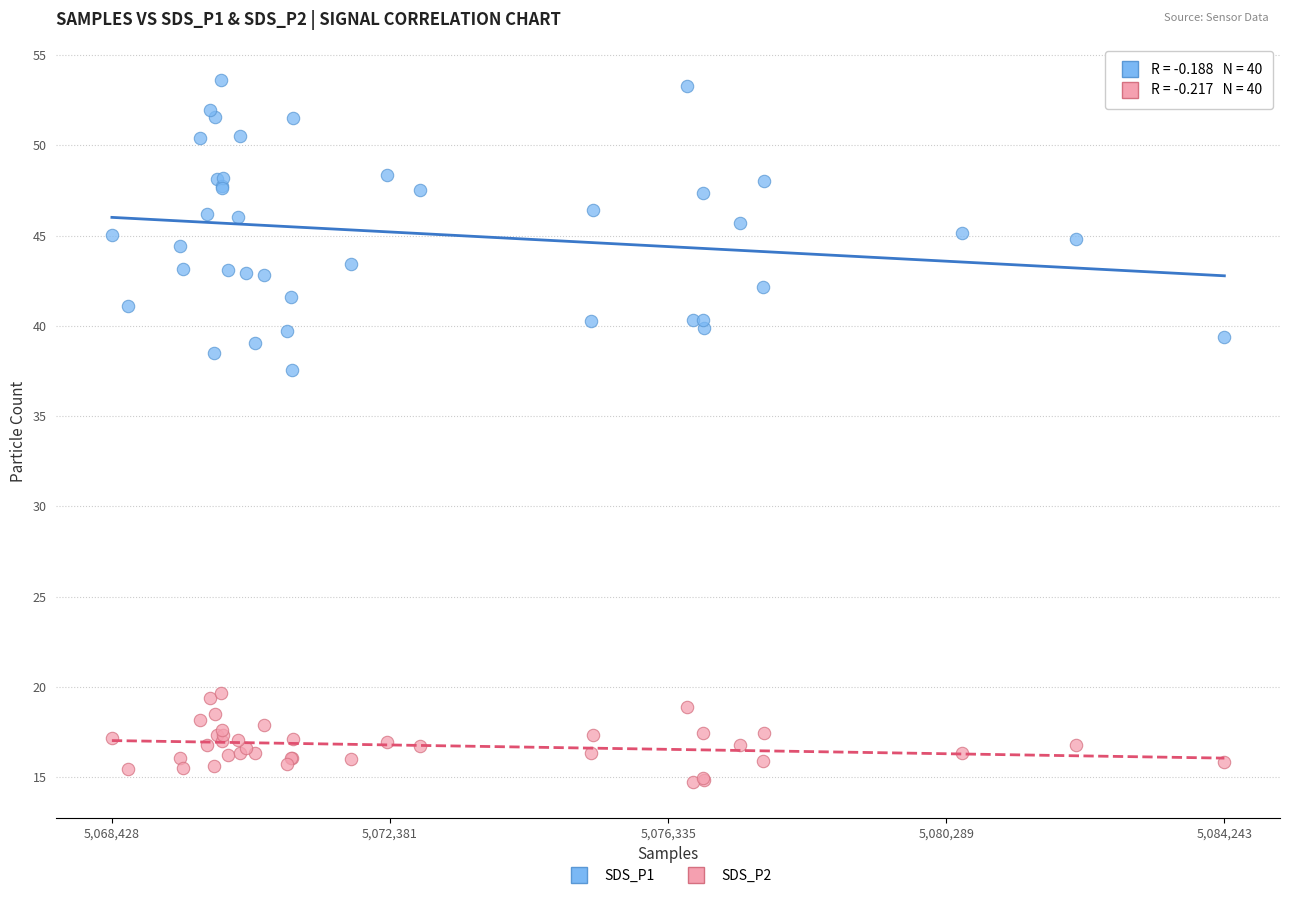

Which series has the widest spread of Y values?

SDS_P1